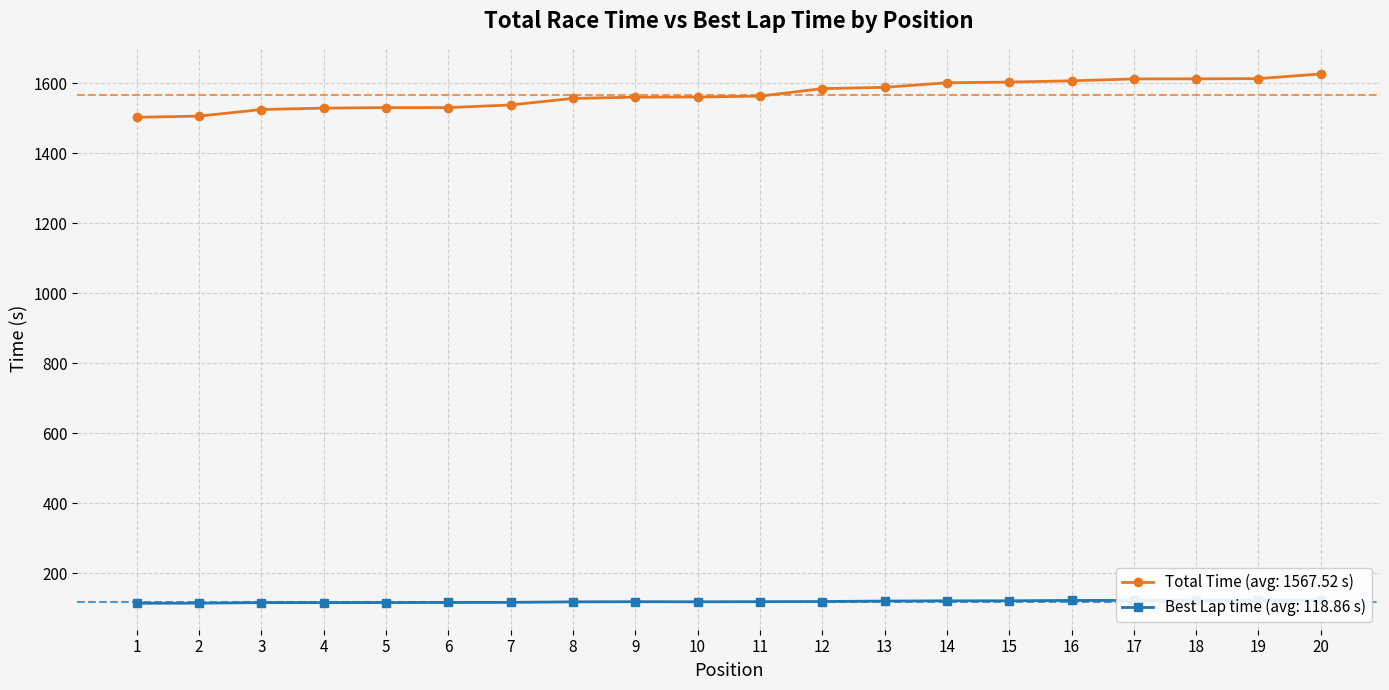

Reading left to right, transcribe all the data shown in this chart.

Total Time: 1502.7	1506.0	1524.9	1528.9	1530.3	1530.4	1537.9	1556.6	1560.2	1560.7	1563.1	1584.6	1588.2	1601.3	1603.3	1606.8	1612.3	1612.6	1613.1	1626.6
Best Lap time: 114.1	114.3	115.9	115.9	116.1	116.3	116.6	118.1	118.6	118.4	118.6	119.1	120.4	121.1	121.2	122.2	122.3	122.6	122.4	123.2